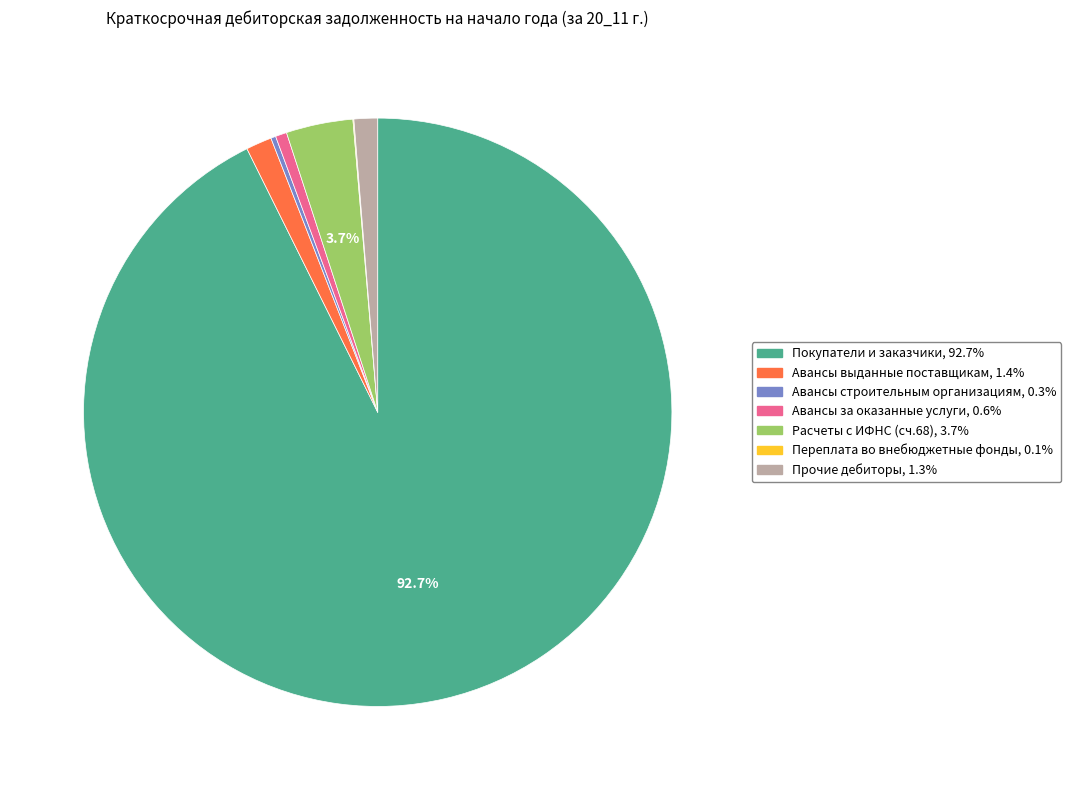

What is the largest slice in the pie chart?

Покупатели и заказчики